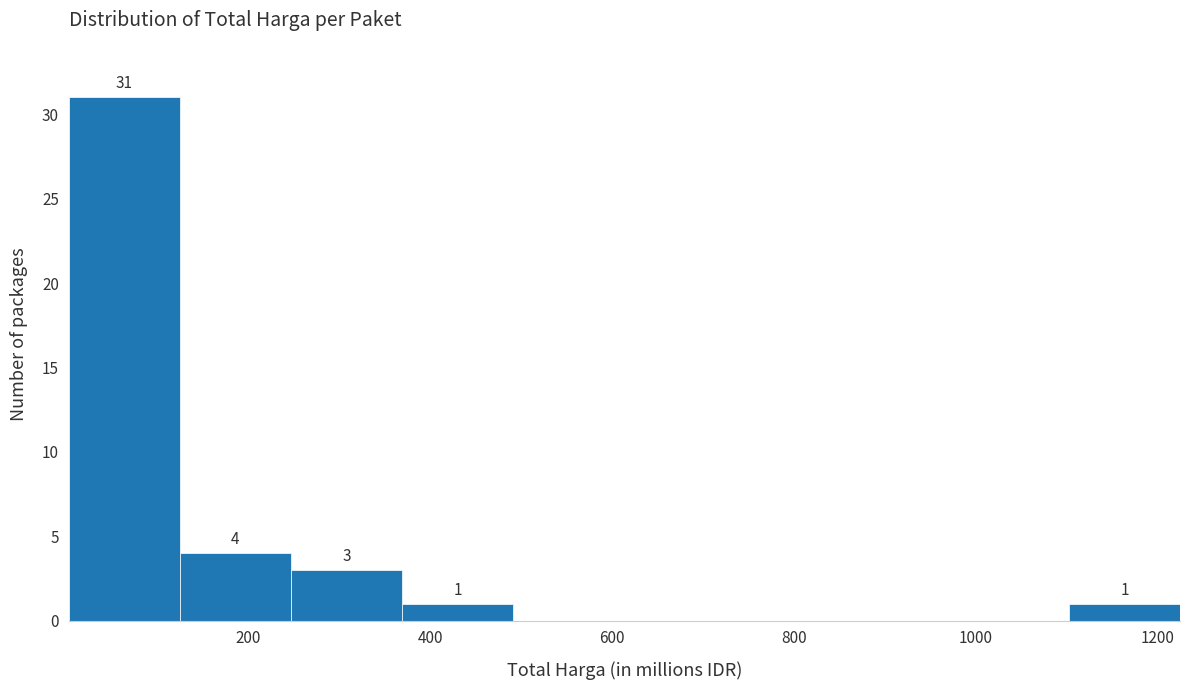

Over which range of the x-axis is the bar tallest?

0 to 120